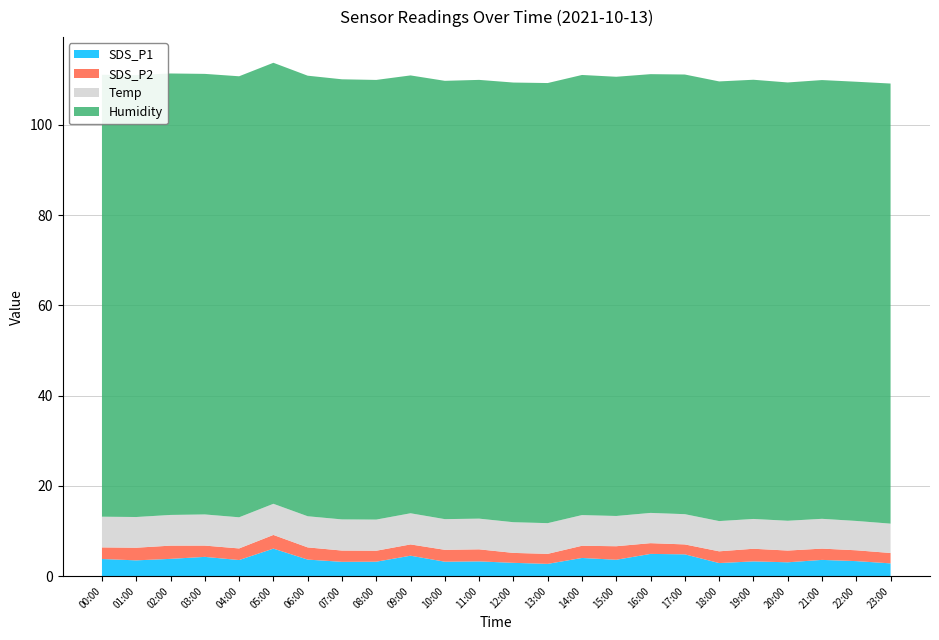

Reading right to left, list all the values displayed in this chart.

SDS_P1: 2.8	3.3	3.6	3.1	3.3	2.9	4.8	4.9	3.6	4.0	2.7	3.0	3.3	3.2	4.5	3.2	3.2	3.7	6.1	3.6	4.3	3.8	3.5	3.8
SDS_P2: 2.3	2.4	2.5	2.6	2.8	2.6	2.2	2.4	3.0	2.7	2.2	2.2	2.7	2.6	2.5	2.4	2.5	2.7	3.0	2.6	2.5	2.9	2.8	2.6
Temp: 6.5	6.5	6.6	6.6	6.6	6.7	6.7	6.7	6.7	6.8	6.8	6.8	6.8	6.8	6.9	6.9	6.9	6.9	6.9	6.9	6.9	6.8	6.8	6.8
Humidity: 97.5	97.3	97.2	97.1	97.3	97.4	97.4	97.2	97.3	97.5	97.5	97.4	97.2	97.1	97.0	97.4	97.5	97.6	97.7	97.7	97.6	97.8	97.9	97.9